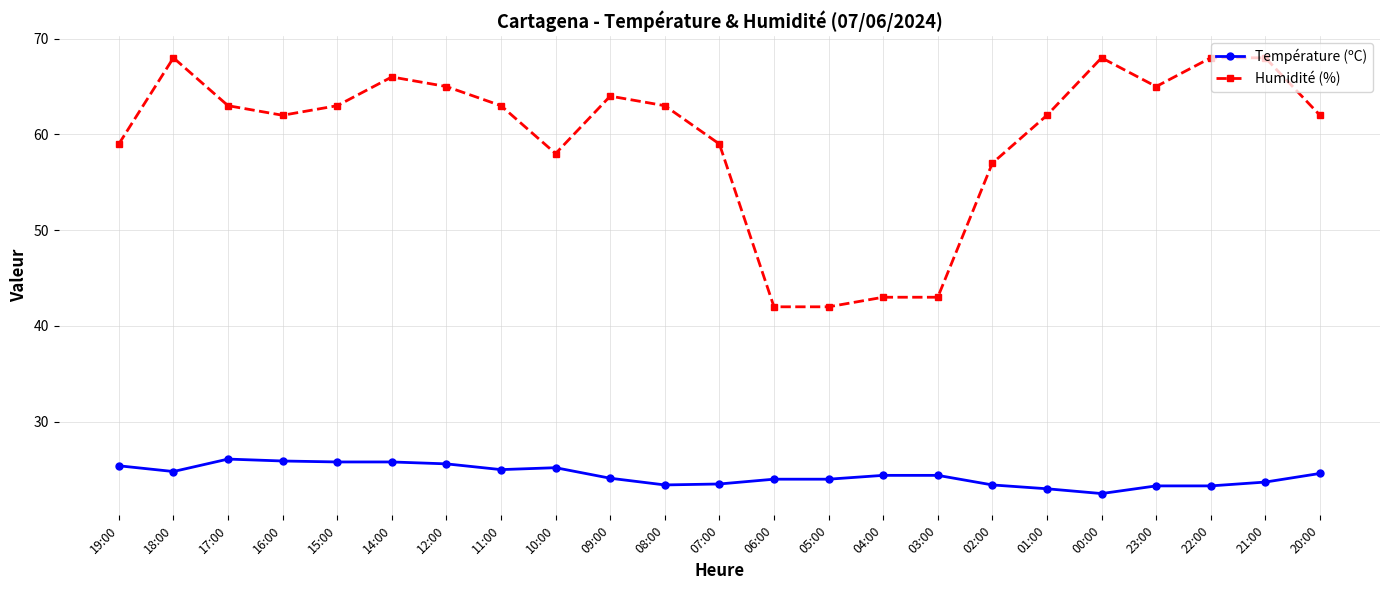

What is the label of the 3rd point from the left?

17:00